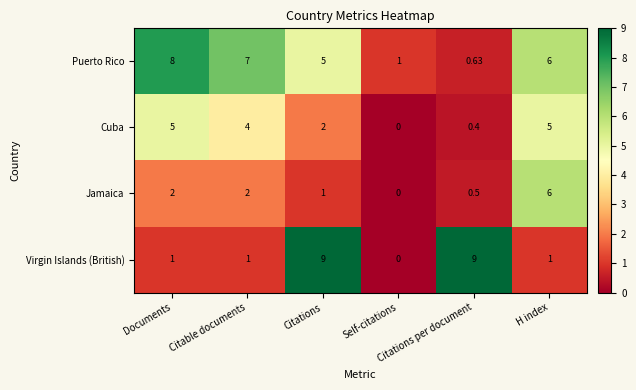

At which category is the sum across all series the highest?

H index